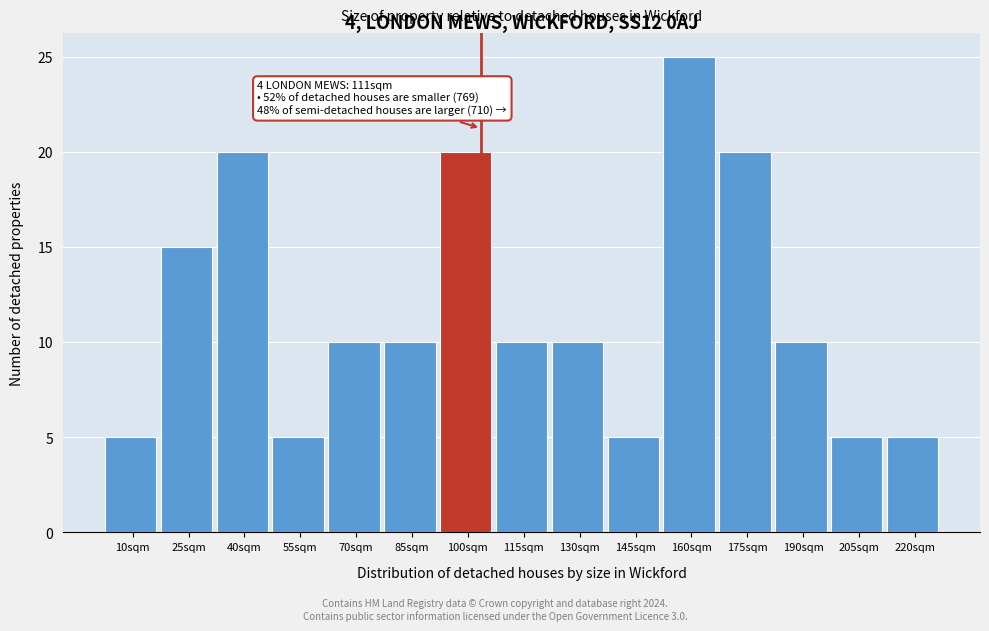

Reading left to right, list all the values displayed in this chart.

10sqm=5	25sqm=15	40sqm=20	55sqm=5	70sqm=10	85sqm=10	100sqm=20	115sqm=10	130sqm=10	145sqm=5	160sqm=25	175sqm=20	190sqm=10	205sqm=5	220sqm=5